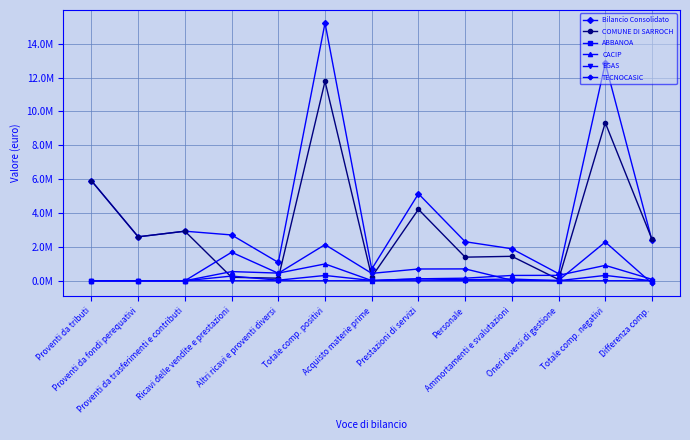

Which series has the largest total across all categories?

Bilancio Consolidato